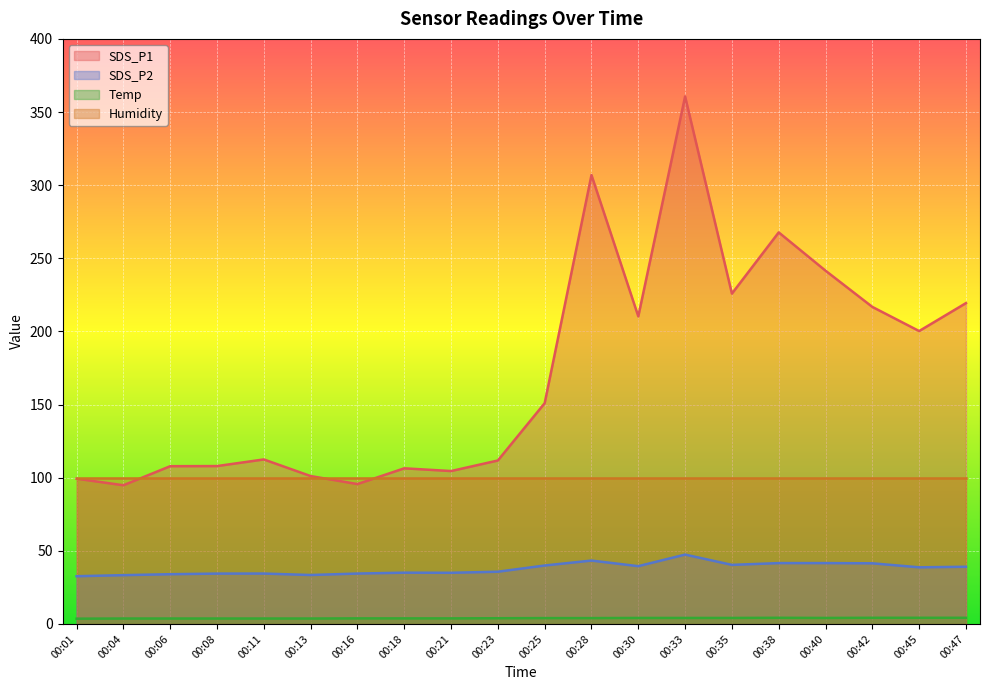

What is the sum of all SDS_P2 values?

755.5